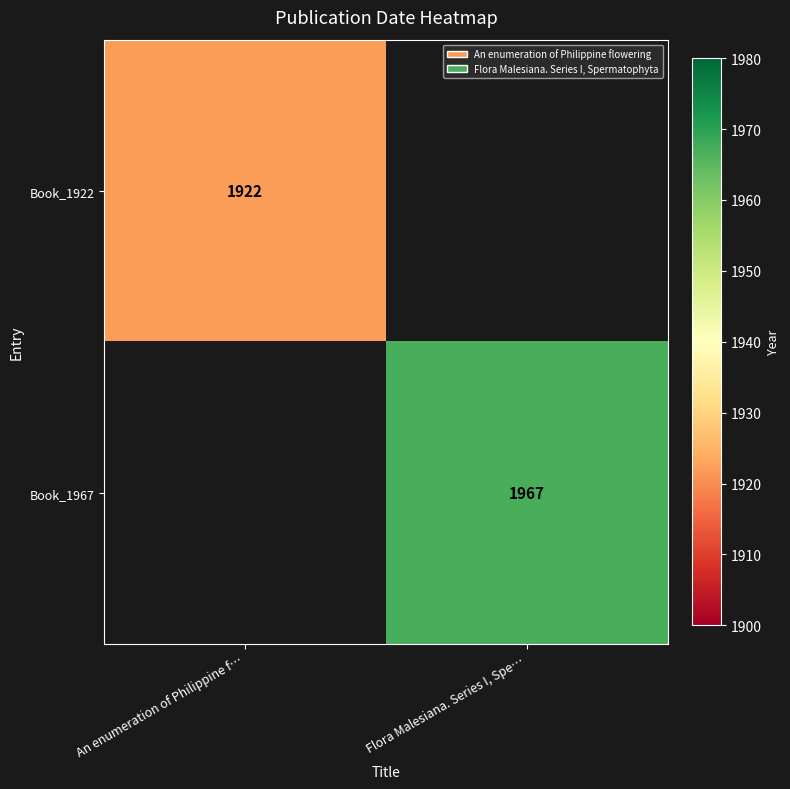

The value of Book_1922 at An enumeration of Philippine f… is 1922. True or false?

True